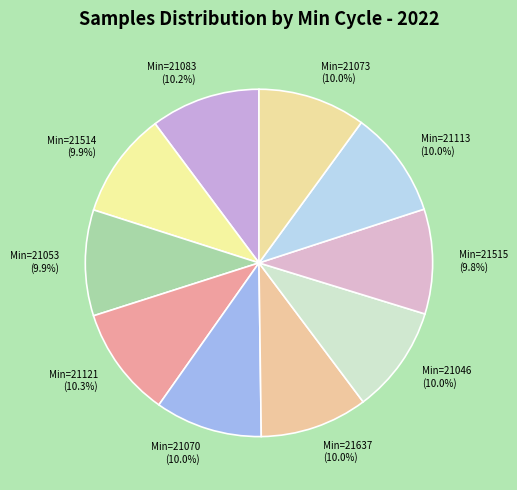

Which slice is the smallest?

21515